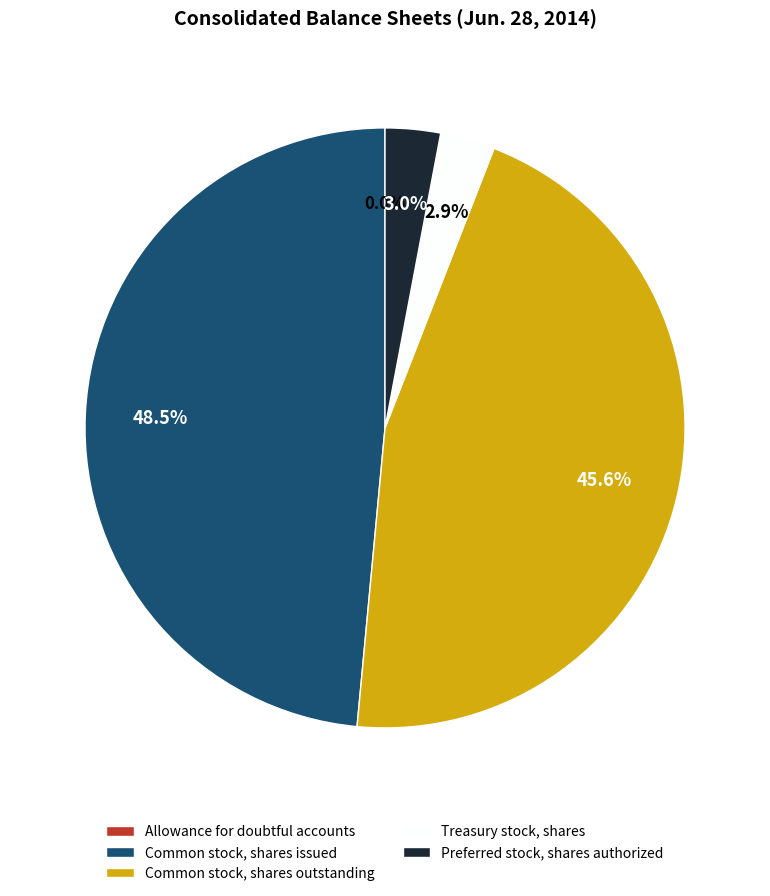

To the nearest percent, what percentage of the pie is Treasury stock, shares?

3%